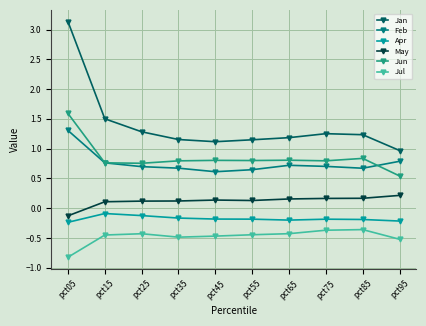

Where is Jan nearest to the value 2?

pct15